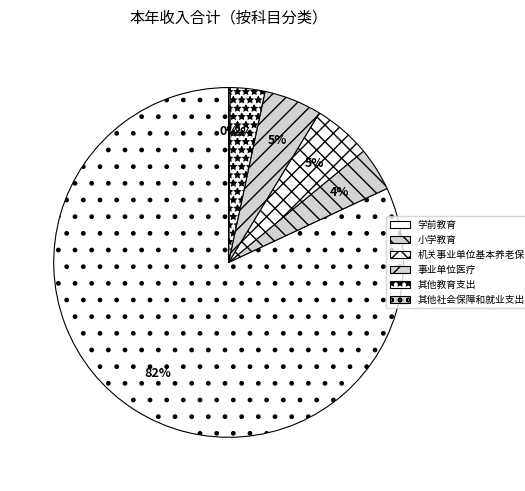

Is it true that 其他社会保障和就业支出 is 12% of the pie?

False